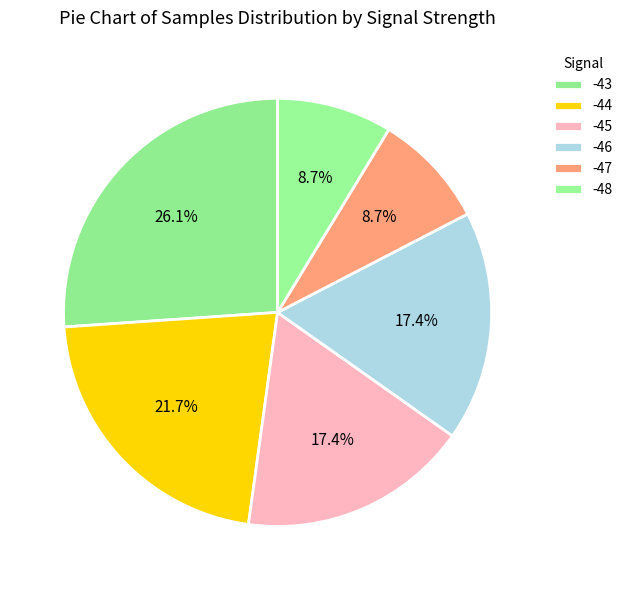

Is there a majority slice in this chart?

No